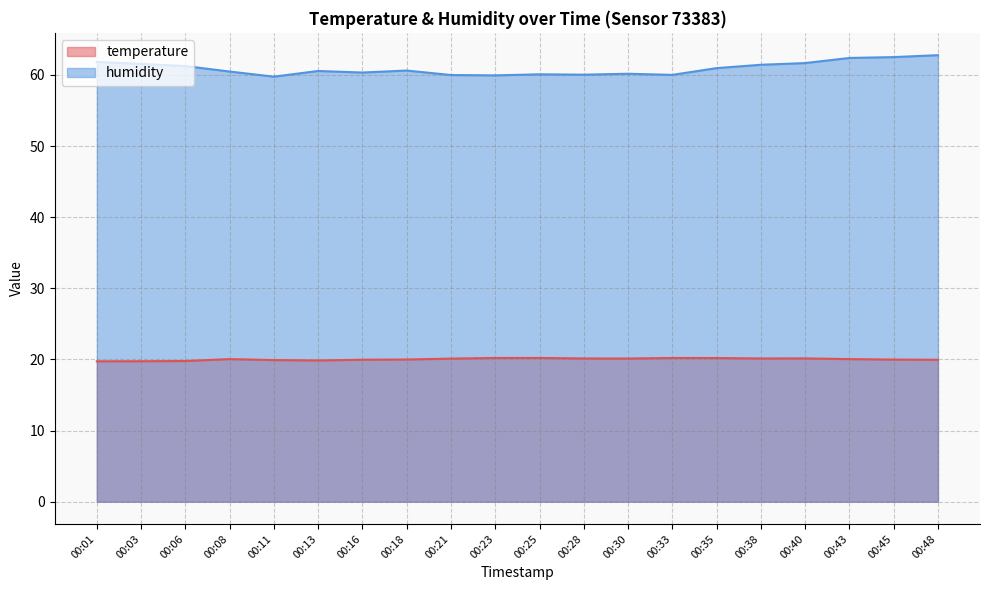

What is the difference between the maximum and minimum values in the humidity series?

3.0